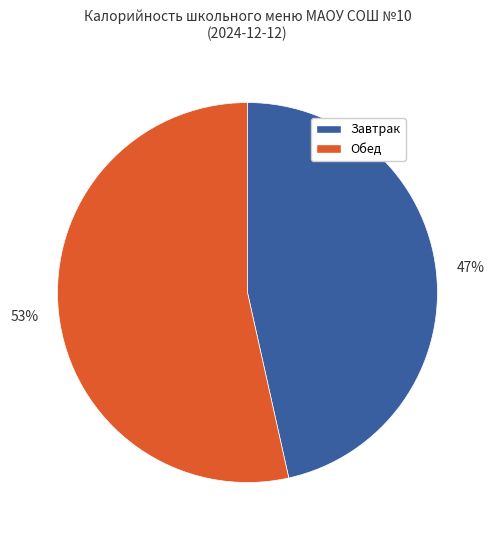

Count the number of slices in the pie.

2